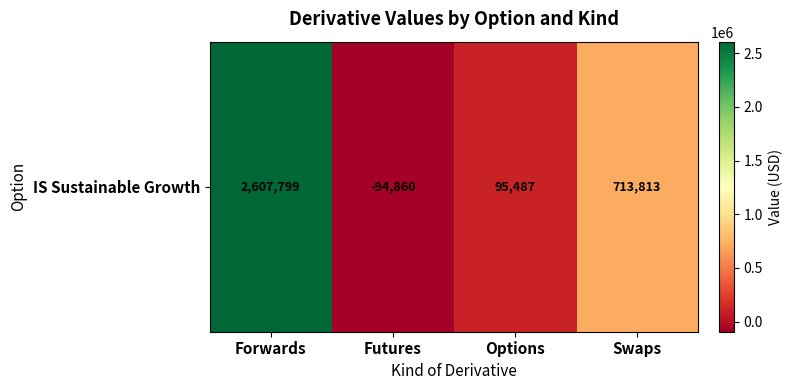

How many distinct data groups are displayed?

1